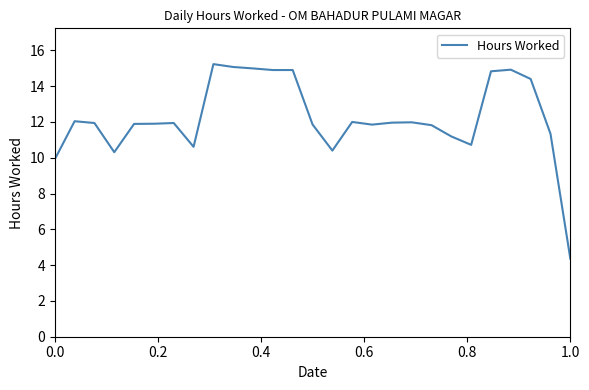

What is the difference between the maximum and minimum values?

10.9